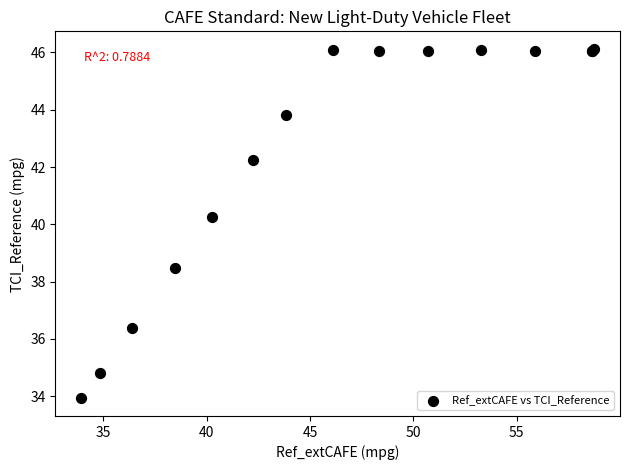

What Y value in the scatter plot is closest to 40?

40.3